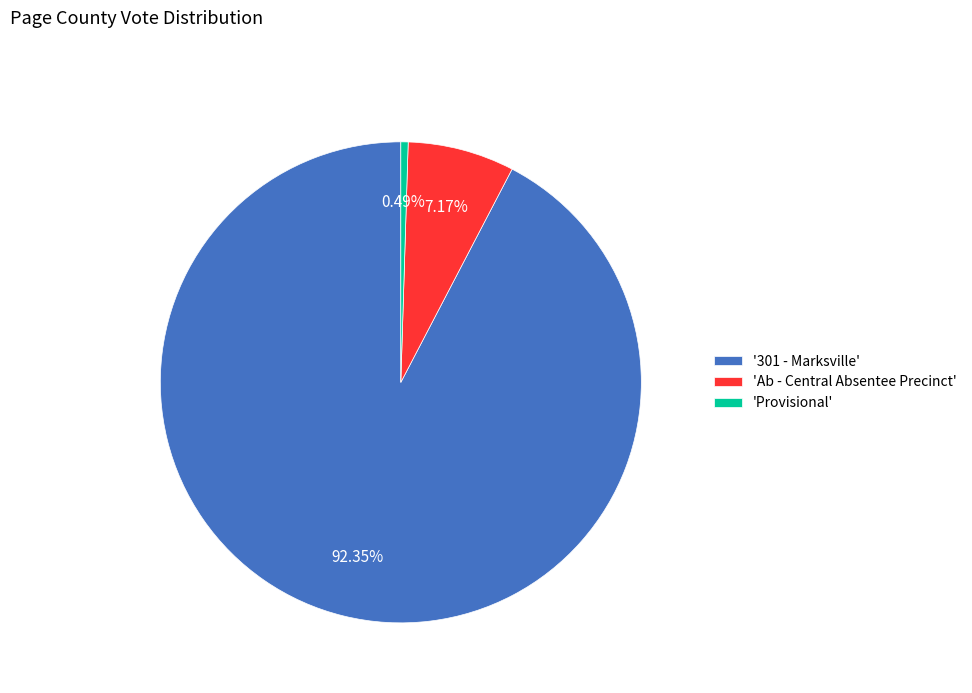

How many slices are in this pie chart?

3